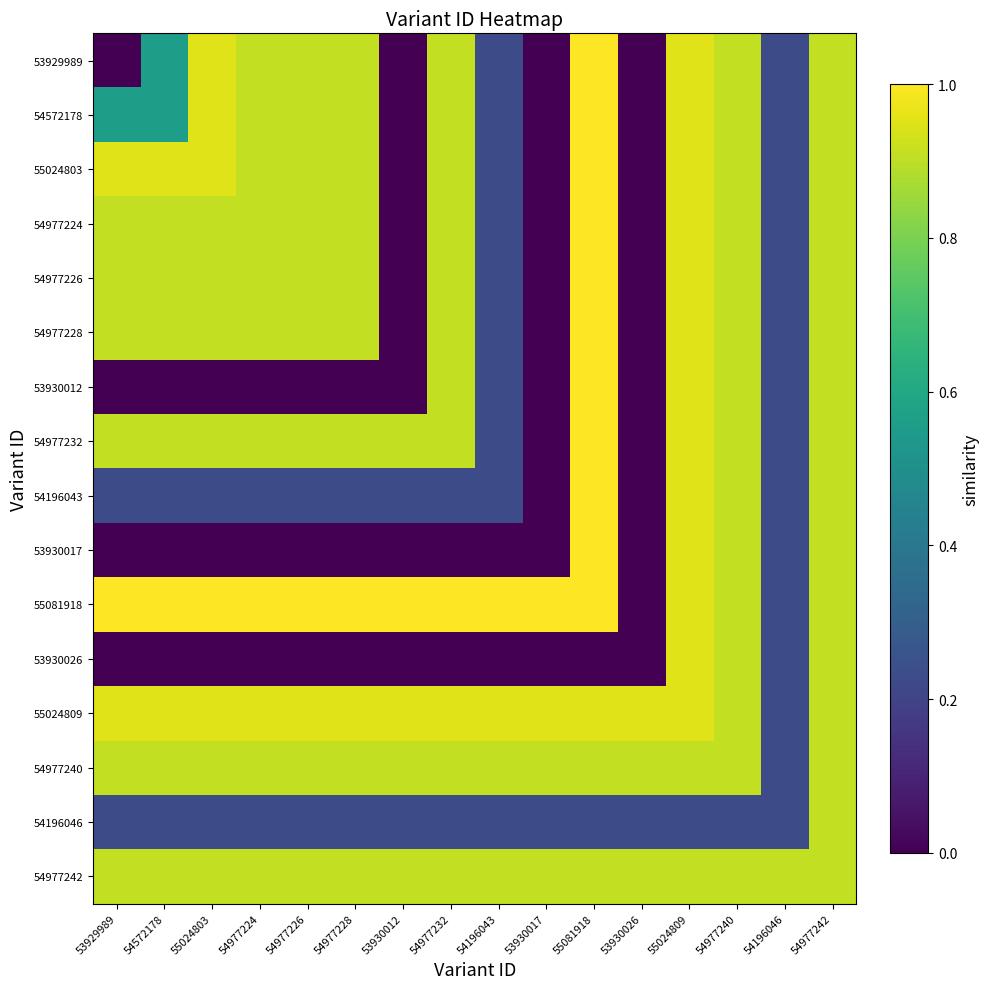

Reading right to left, extract all data points from this chart.

53929989: 54977242=0.9	54196046=0.2	54977240=0.9	55024809=1.0	53930026=0.0	55081918=1.0	53930017=0.0	54196043=0.2	54977232=0.9	53930012=0.0	54977228=0.9	54977226=0.9	54977224=0.9	55024803=1.0	54572178=0.6	53929989=0.0
54572178: 54977242=0.9	54196046=0.2	54977240=0.9	55024809=1.0	53930026=0.0	55081918=1.0	53930017=0.0	54196043=0.2	54977232=0.9	53930012=0.0	54977228=0.9	54977226=0.9	54977224=0.9	55024803=1.0	54572178=0.6	53929989=0.6
55024803: 54977242=0.9	54196046=0.2	54977240=0.9	55024809=1.0	53930026=0.0	55081918=1.0	53930017=0.0	54196043=0.2	54977232=0.9	53930012=0.0	54977228=0.9	54977226=0.9	54977224=0.9	55024803=1.0	54572178=1.0	53929989=1.0
54977224: 54977242=0.9	54196046=0.2	54977240=0.9	55024809=1.0	53930026=0.0	55081918=1.0	53930017=0.0	54196043=0.2	54977232=0.9	53930012=0.0	54977228=0.9	54977226=0.9	54977224=0.9	55024803=0.9	54572178=0.9	53929989=0.9
54977226: 54977242=0.9	54196046=0.2	54977240=0.9	55024809=1.0	53930026=0.0	55081918=1.0	53930017=0.0	54196043=0.2	54977232=0.9	53930012=0.0	54977228=0.9	54977226=0.9	54977224=0.9	55024803=0.9	54572178=0.9	53929989=0.9
54977228: 54977242=0.9	54196046=0.2	54977240=0.9	55024809=1.0	53930026=0.0	55081918=1.0	53930017=0.0	54196043=0.2	54977232=0.9	53930012=0.0	54977228=0.9	54977226=0.9	54977224=0.9	55024803=0.9	54572178=0.9	53929989=0.9
53930012: 54977242=0.9	54196046=0.2	54977240=0.9	55024809=1.0	53930026=0.0	55081918=1.0	53930017=0.0	54196043=0.2	54977232=0.9	53930012=0.0	54977228=0.0	54977226=0.0	54977224=0.0	55024803=0.0	54572178=0.0	53929989=0.0
54977232: 54977242=0.9	54196046=0.2	54977240=0.9	55024809=1.0	53930026=0.0	55081918=1.0	53930017=0.0	54196043=0.2	54977232=0.9	53930012=0.9	54977228=0.9	54977226=0.9	54977224=0.9	55024803=0.9	54572178=0.9	53929989=0.9
54196043: 54977242=0.9	54196046=0.2	54977240=0.9	55024809=1.0	53930026=0.0	55081918=1.0	53930017=0.0	54196043=0.2	54977232=0.2	53930012=0.2	54977228=0.2	54977226=0.2	54977224=0.2	55024803=0.2	54572178=0.2	53929989=0.2
53930017: 54977242=0.9	54196046=0.2	54977240=0.9	55024809=1.0	53930026=0.0	55081918=1.0	53930017=0.0	54196043=0.0	54977232=0.0	53930012=0.0	54977228=0.0	54977226=0.0	54977224=0.0	55024803=0.0	54572178=0.0	53929989=0.0
55081918: 54977242=0.9	54196046=0.2	54977240=0.9	55024809=1.0	53930026=0.0	55081918=1.0	53930017=1.0	54196043=1.0	54977232=1.0	53930012=1.0	54977228=1.0	54977226=1.0	54977224=1.0	55024803=1.0	54572178=1.0	53929989=1.0
53930026: 54977242=0.9	54196046=0.2	54977240=0.9	55024809=1.0	53930026=0.0	55081918=0.0	53930017=0.0	54196043=0.0	54977232=0.0	53930012=0.0	54977228=0.0	54977226=0.0	54977224=0.0	55024803=0.0	54572178=0.0	53929989=0.0
55024809: 54977242=0.9	54196046=0.2	54977240=0.9	55024809=1.0	53930026=1.0	55081918=1.0	53930017=1.0	54196043=1.0	54977232=1.0	53930012=1.0	54977228=1.0	54977226=1.0	54977224=1.0	55024803=1.0	54572178=1.0	53929989=1.0
54977240: 54977242=0.9	54196046=0.2	54977240=0.9	55024809=0.9	53930026=0.9	55081918=0.9	53930017=0.9	54196043=0.9	54977232=0.9	53930012=0.9	54977228=0.9	54977226=0.9	54977224=0.9	55024803=0.9	54572178=0.9	53929989=0.9
54196046: 54977242=0.9	54196046=0.2	54977240=0.2	55024809=0.2	53930026=0.2	55081918=0.2	53930017=0.2	54196043=0.2	54977232=0.2	53930012=0.2	54977228=0.2	54977226=0.2	54977224=0.2	55024803=0.2	54572178=0.2	53929989=0.2
54977242: 54977242=0.9	54196046=0.9	54977240=0.9	55024809=0.9	53930026=0.9	55081918=0.9	53930017=0.9	54196043=0.9	54977232=0.9	53930012=0.9	54977228=0.9	54977226=0.9	54977224=0.9	55024803=0.9	54572178=0.9	53929989=0.9